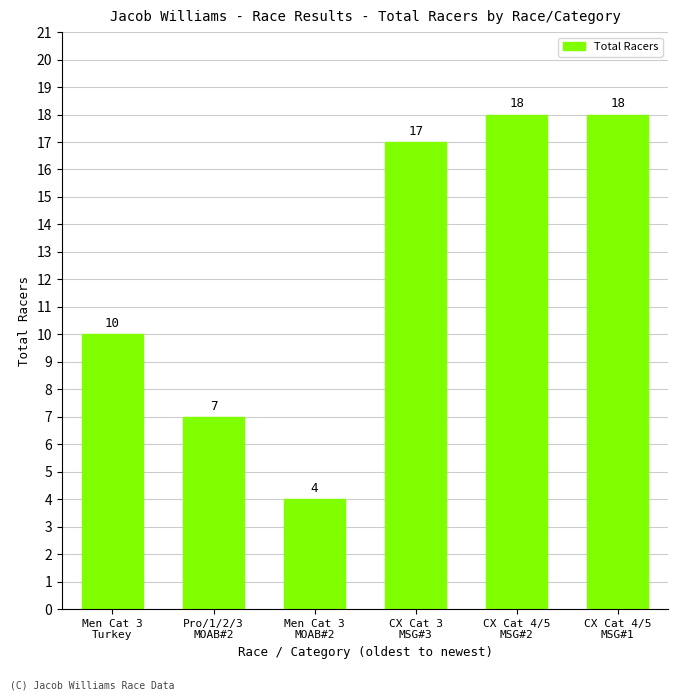

What is the change in value from Men Cat 3
MOAB#2 to CX Cat 4/5
MSG#2?

+14